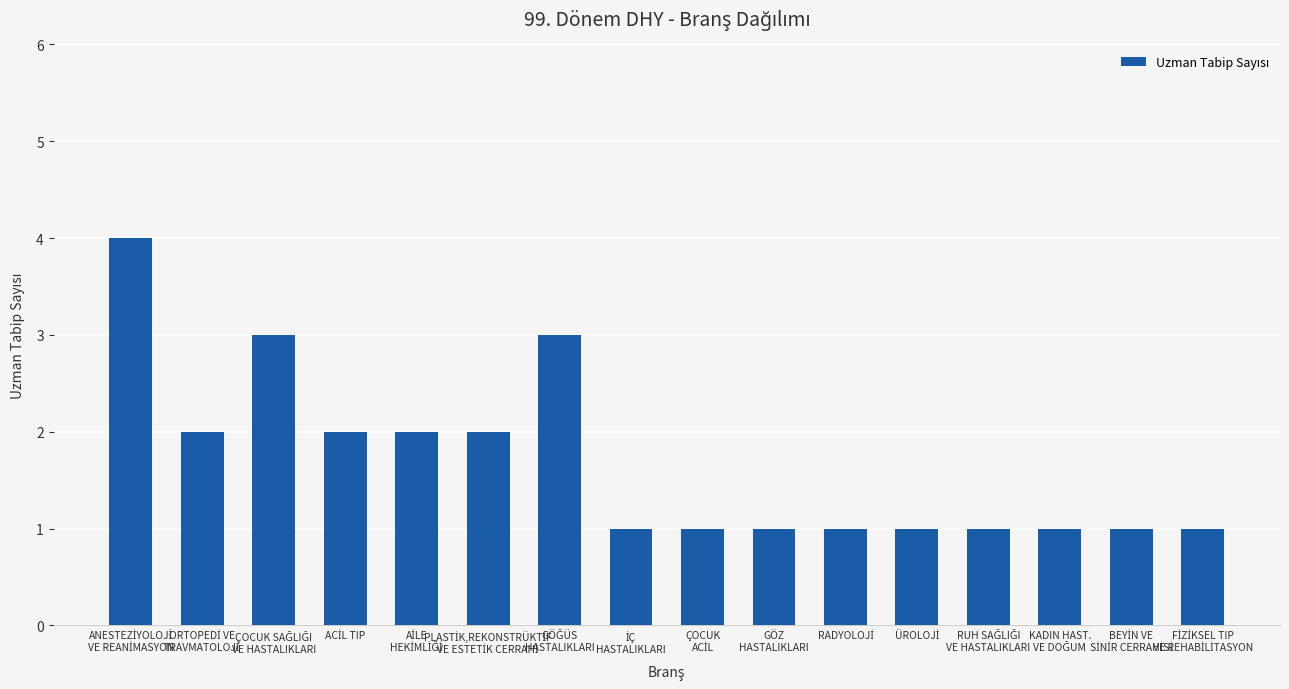

How many values are between 1 and 2?

13